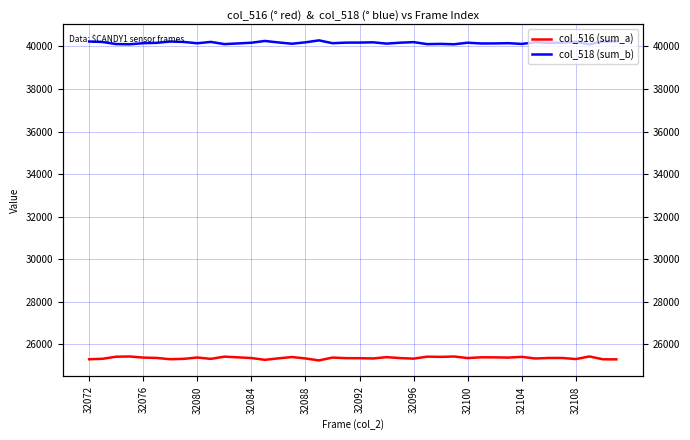

Rank the series by their average value, from lowest to highest.

col_516 (sum_a), col_518 (sum_b)